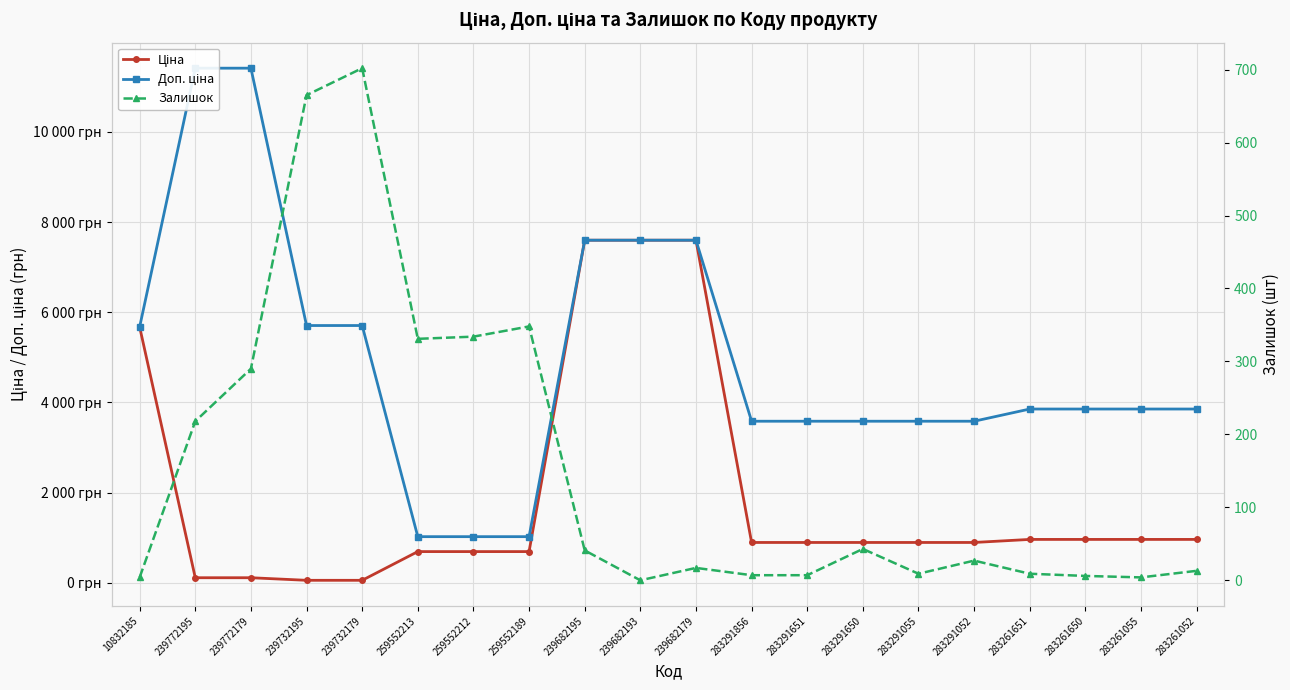

How many interior local peaks does the Залишок series have?

5